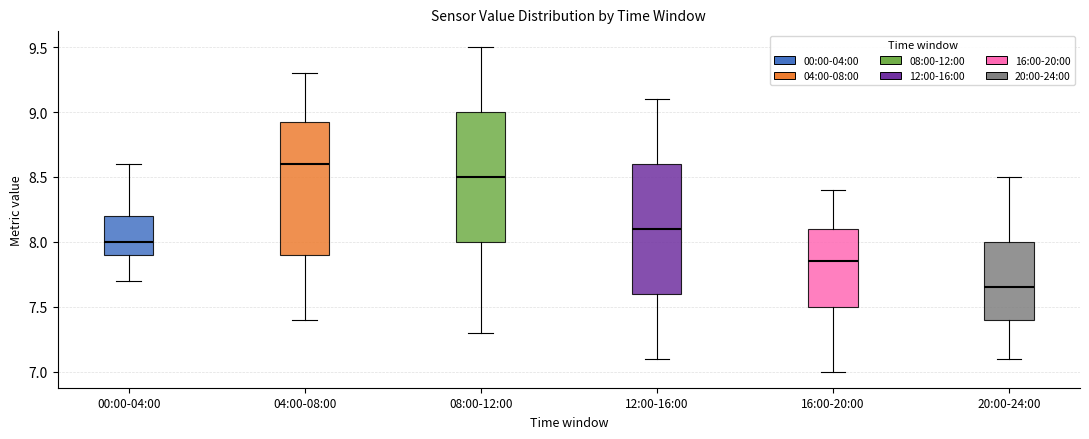

Reading left to right, transcribe this box plot: for each box, give where its median line is, the range the box spans, and where its two whiskers end, as read against the y-axis. The values are not printed on the chart, so give them approximately, as read against the axis.

00:00-04:00: median 8.00, box 7.90 to 8.20, whiskers 7.70 to 8.60
04:00-08:00: median 8.60, box 7.90 to 8.95, whiskers 7.40 to 9.30
08:00-12:00: median 8.50, box 8.00 to 9.00, whiskers 7.30 to 9.50
12:00-16:00: median 8.10, box 7.60 to 8.60, whiskers 7.10 to 9.10
16:00-20:00: median 7.85, box 7.50 to 8.10, whiskers 7.00 to 8.40
20:00-24:00: median 7.65, box 7.40 to 8.00, whiskers 7.10 to 8.50